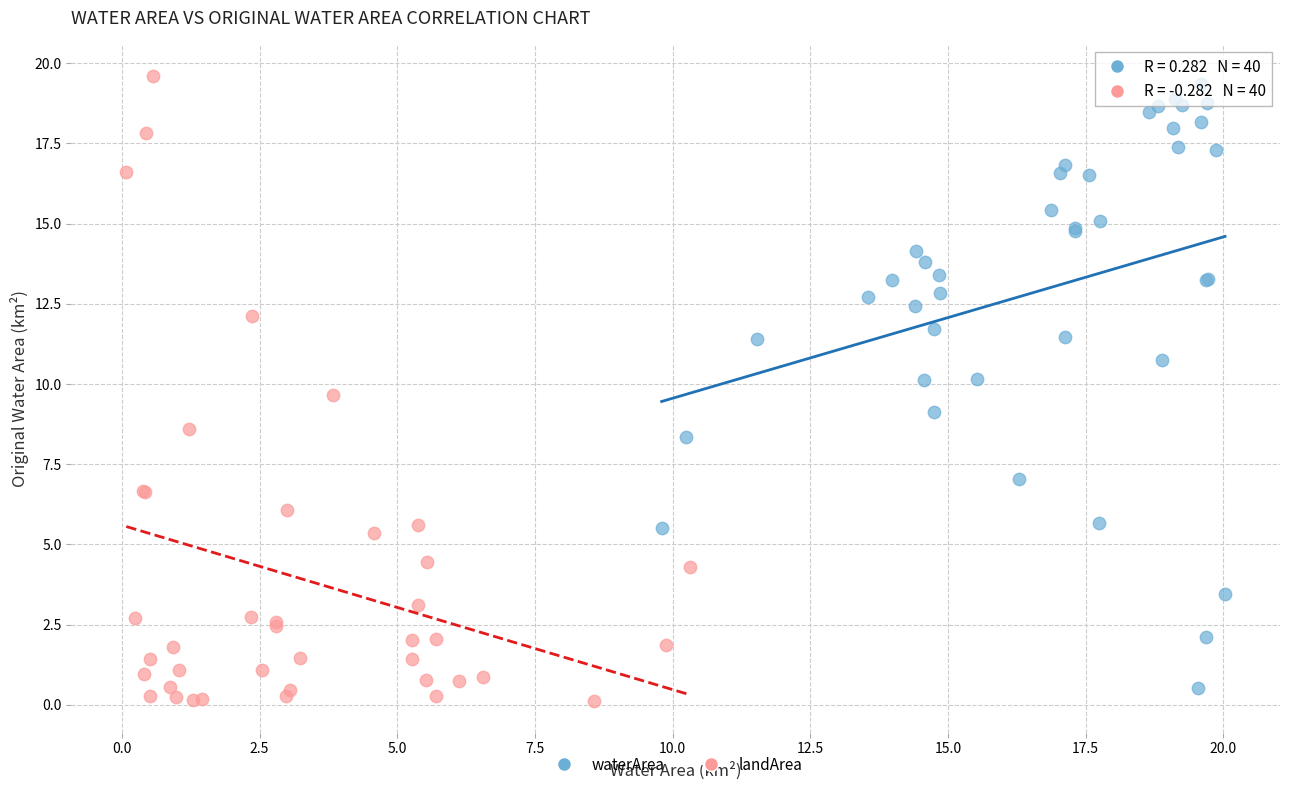

What are all the series names shown in the legend?

waterArea, landArea